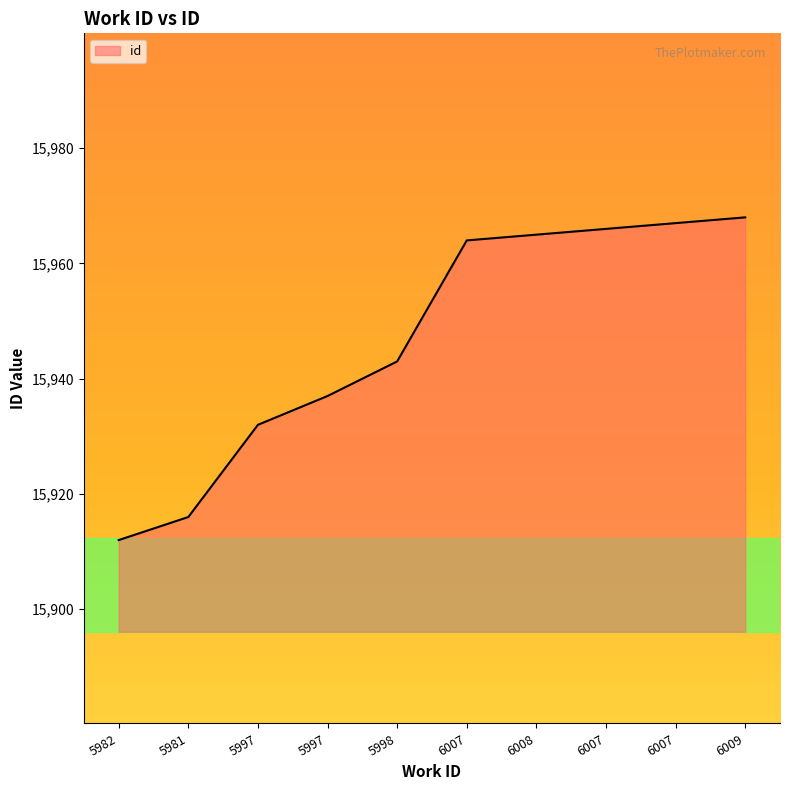

What is the value of the 10th point from the left?

15968